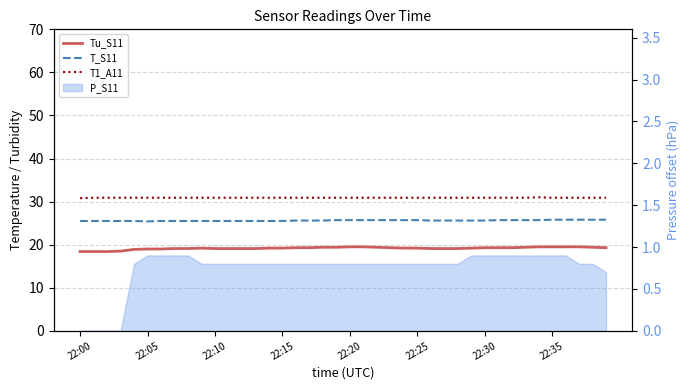

Is it true that T_S11 equals 25.7 at 19?

True